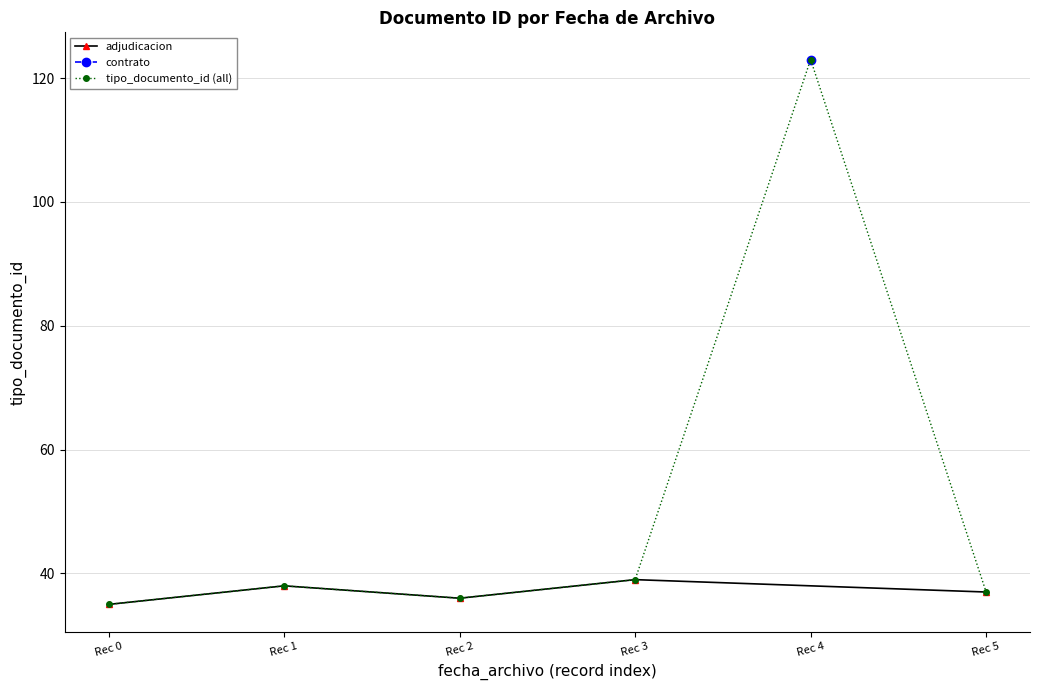

The value of tipo_documento_id (all) at Rec 3 is 39. True or false?

True